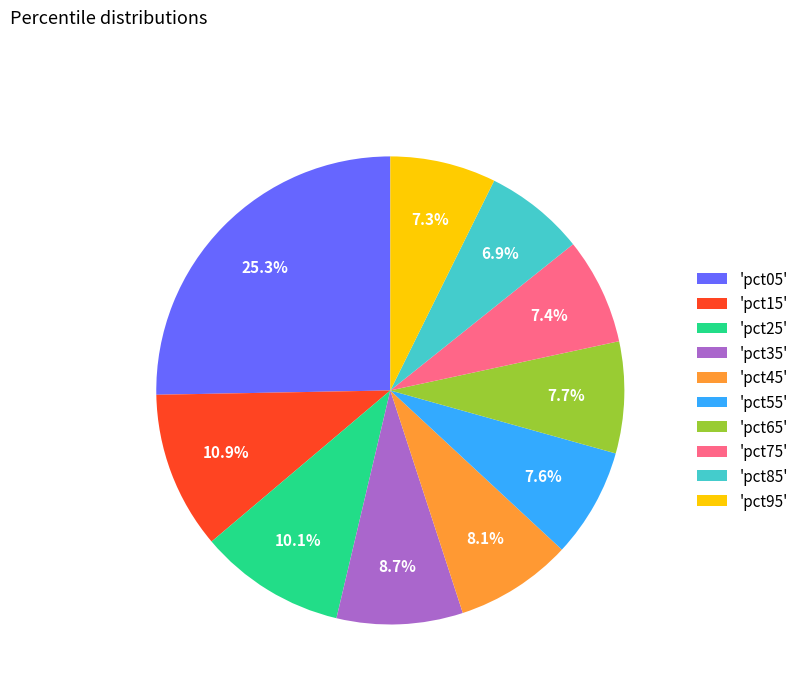

Does any single category account for the majority?

No